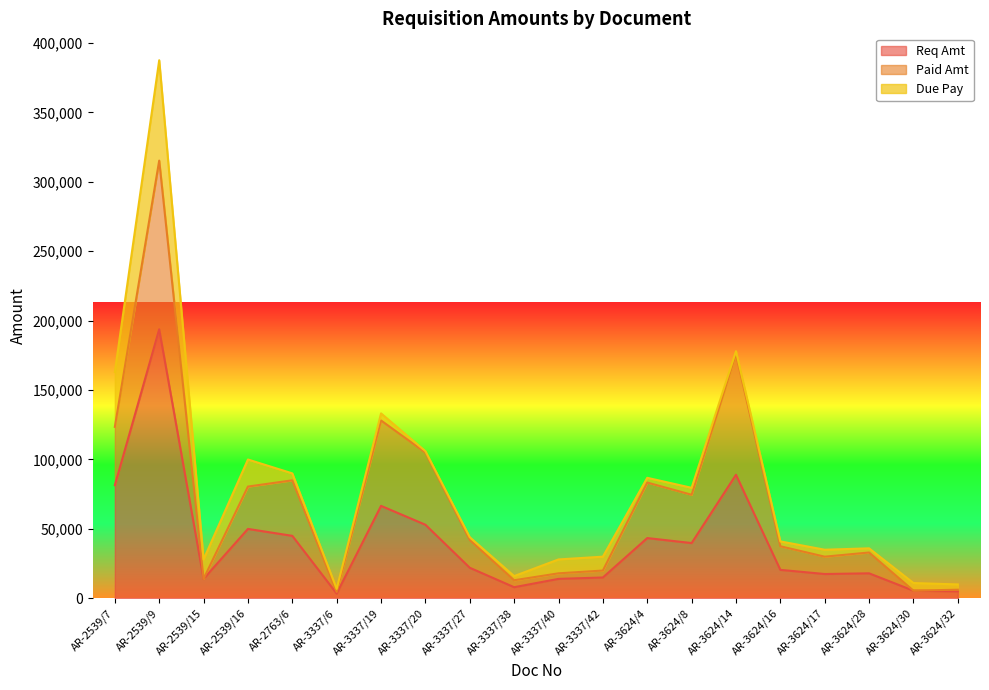

The value of Req Amt at AR-2539/9 is 99660. True or false?

False